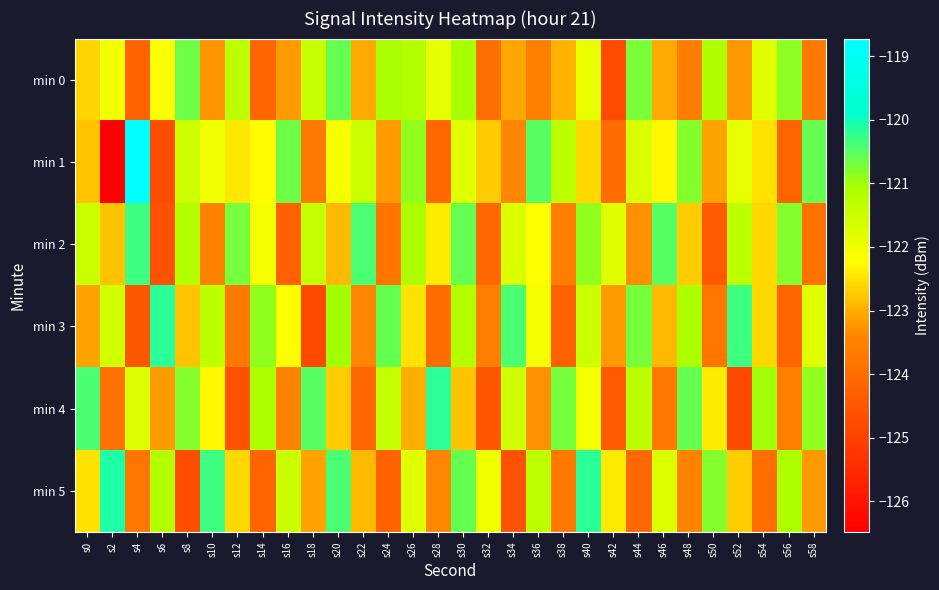

How many series are shown in this chart?

6